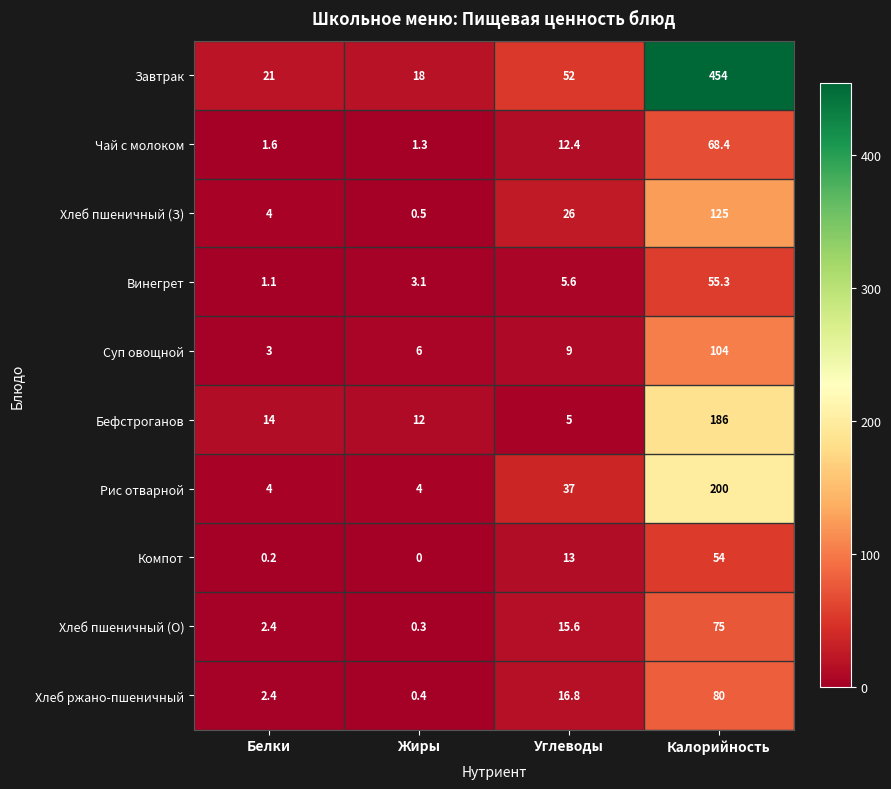

What is the sum of all Компот values?

67.2